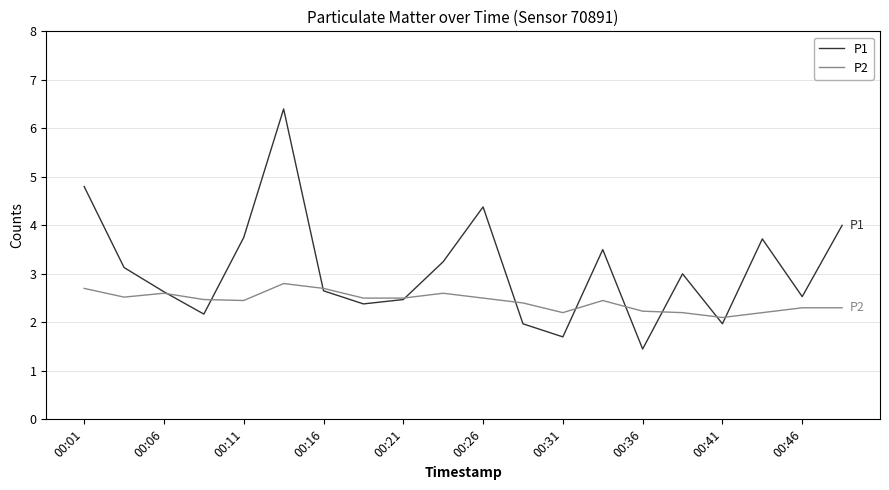

Which series has the largest total across all categories?

P1